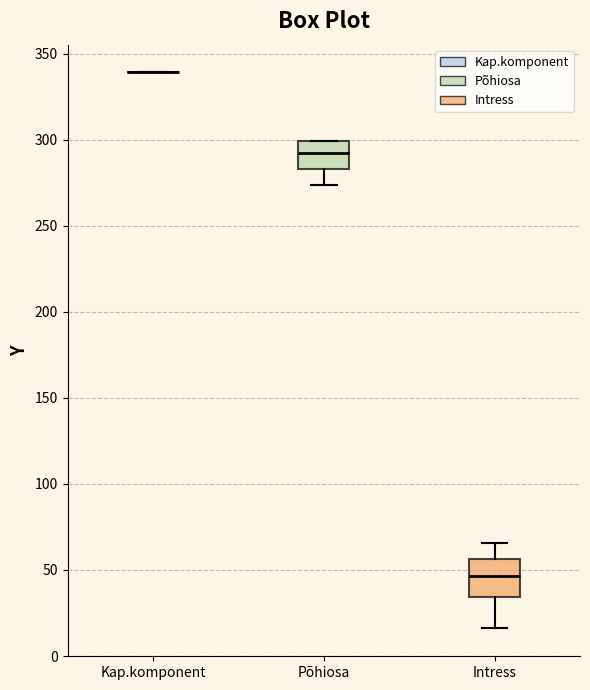

Which box is the tallest, from its lower edge to its upper edge?

Intress